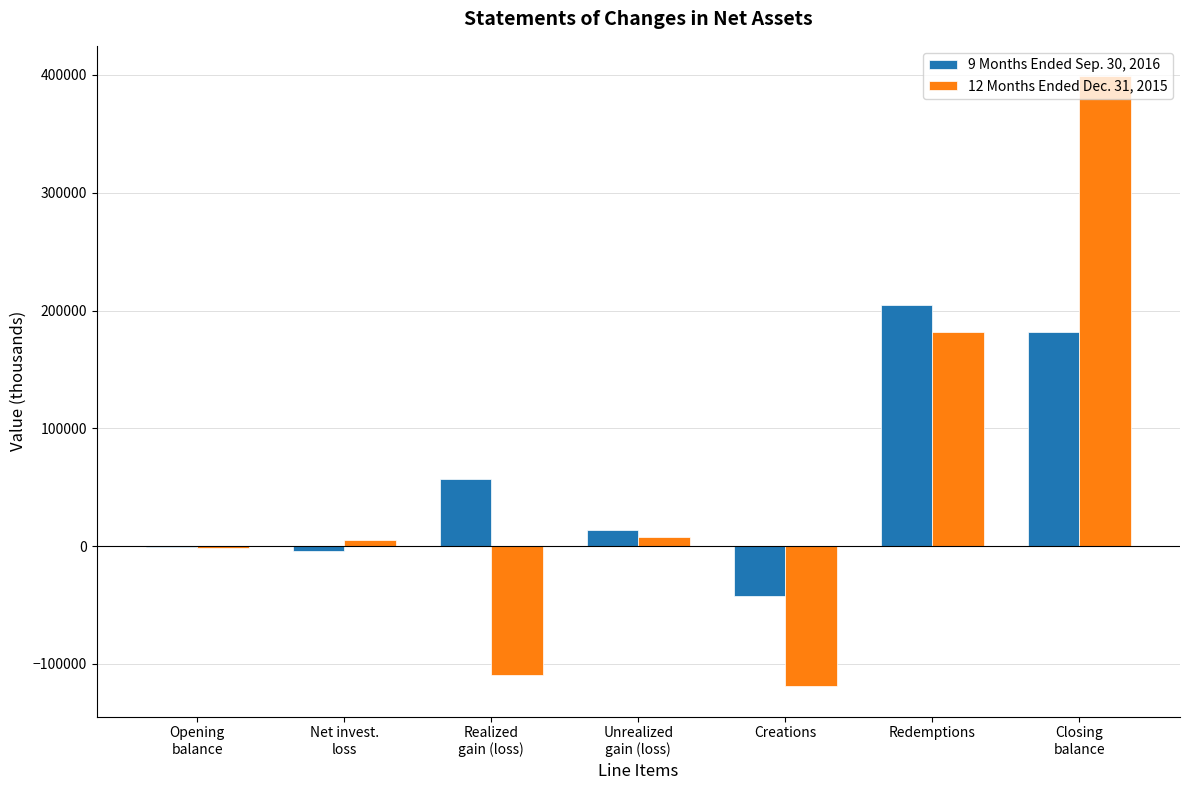

True or false: 9 Months Ended Sep. 30, 2016 has a value of 298789 at Redemptions.

False